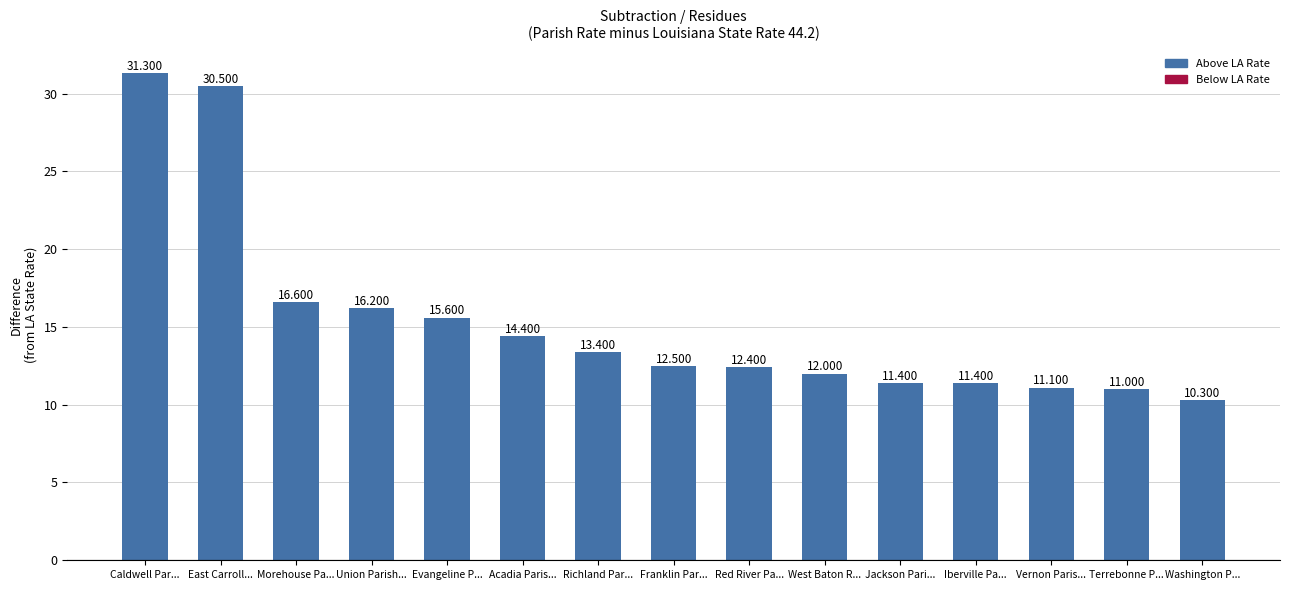

Is it true that the value at Vernon Paris... is 11.1?

True